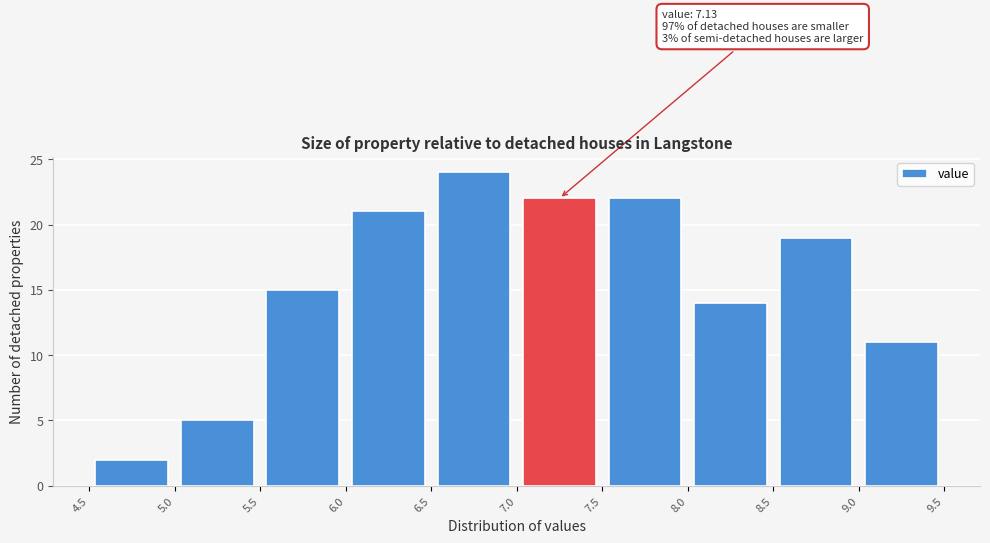

Over which range of the x-axis is the bar tallest?

6.5 to 7.0